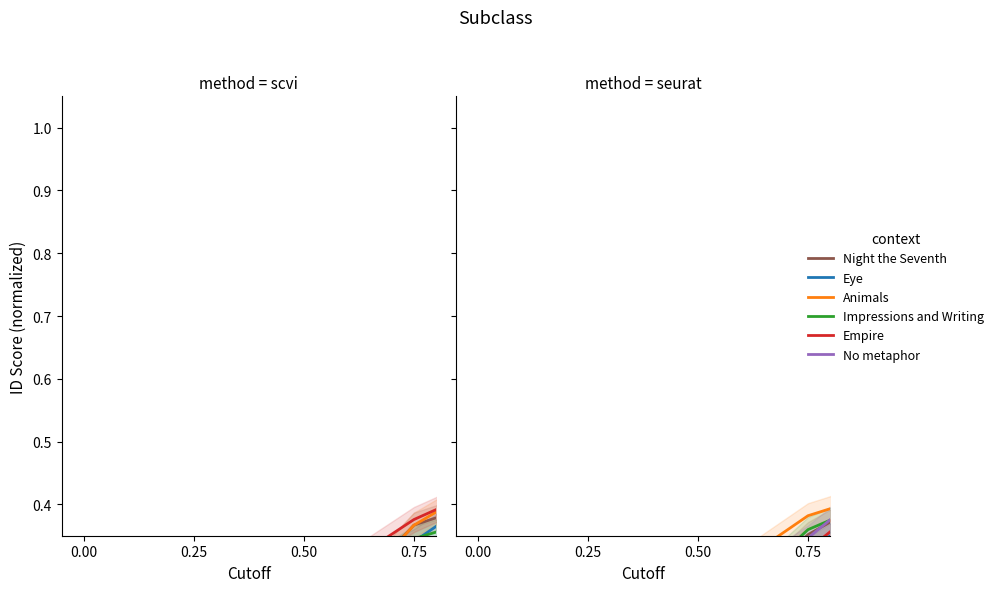

Which series ends up on top after the final intersection of Eye and Animals?

Eye